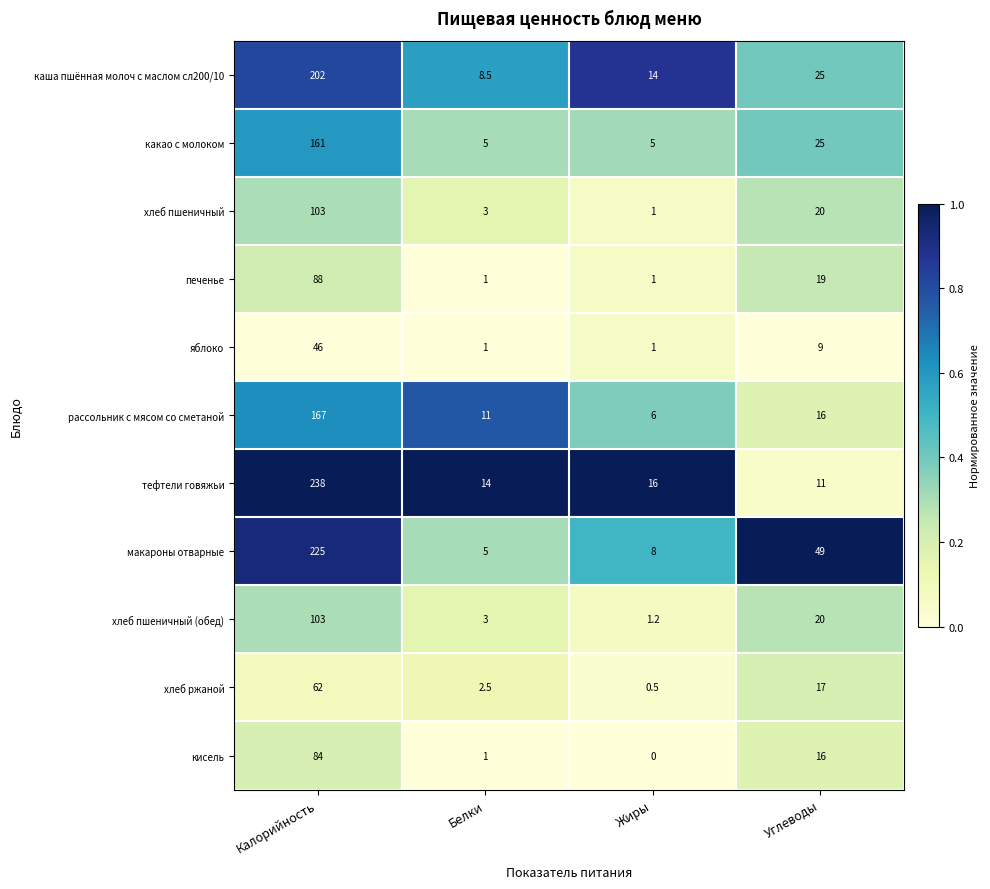

Count the number of data series in this chart.

11